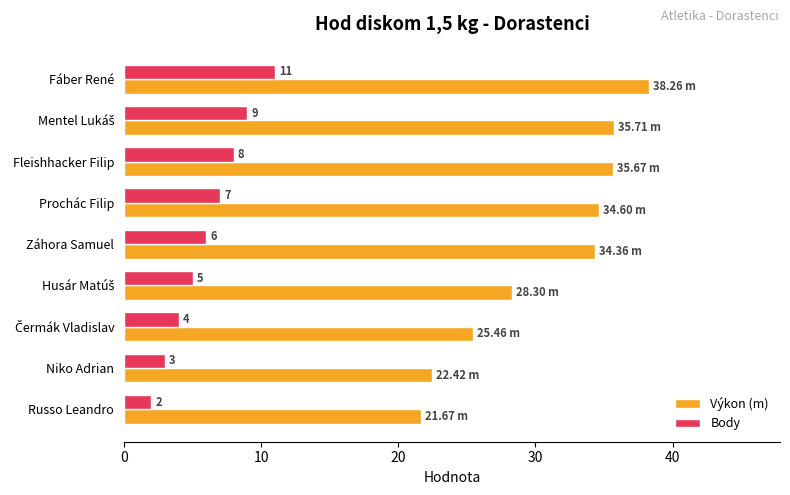

Which series has the widest spread of values?

Výkon (m)